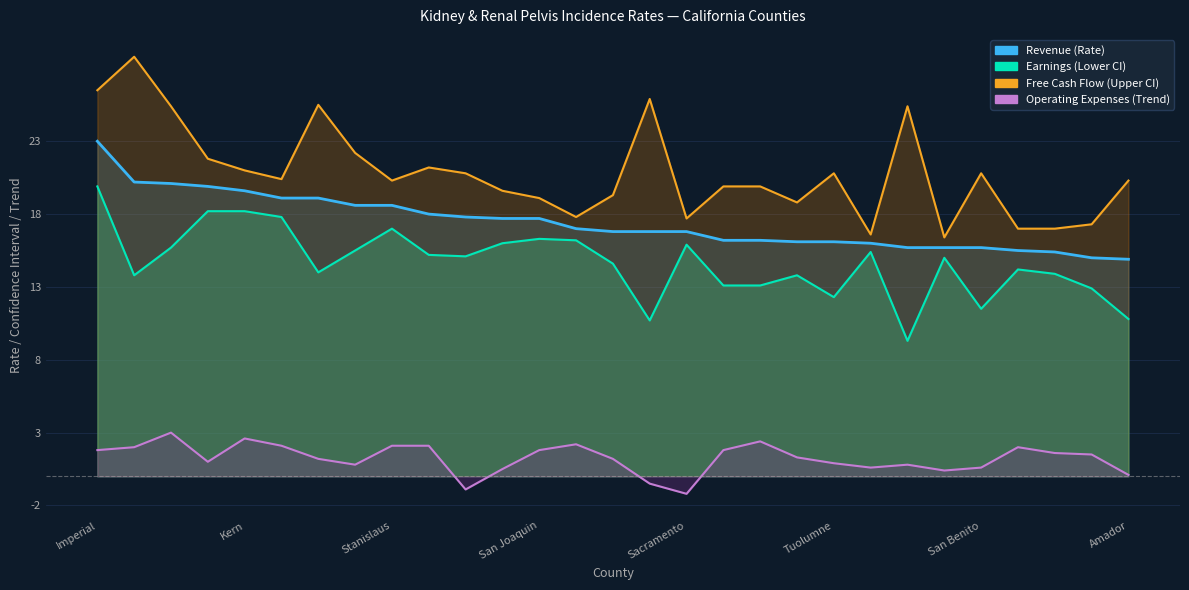

Is it true that Free Cash Flow (Upper CI) equals 22.2 at Kings?

True